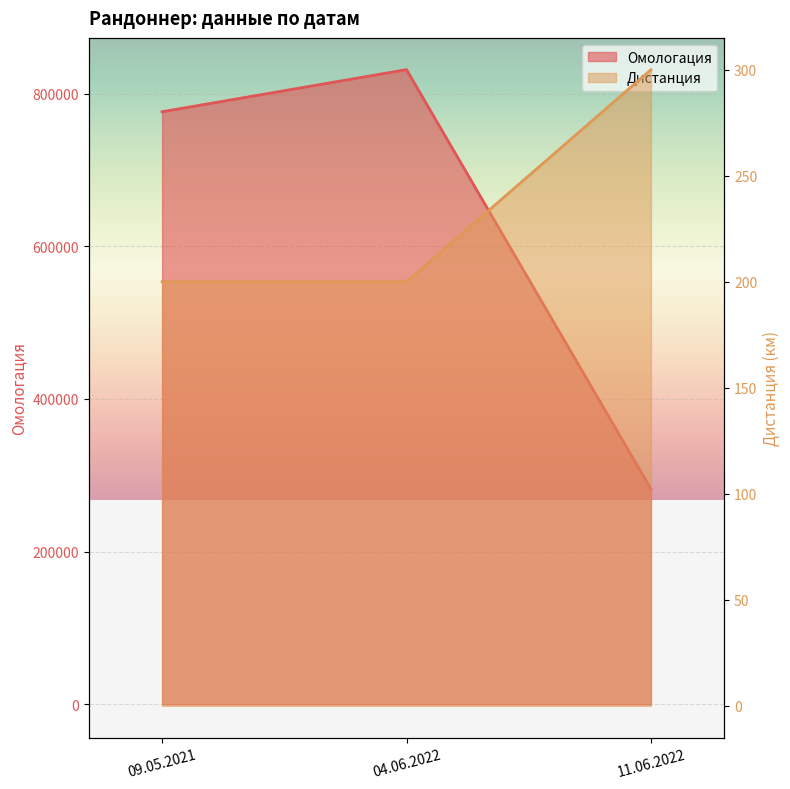

Is it true that Дистанция equals 419 at 11.06.2022?

False